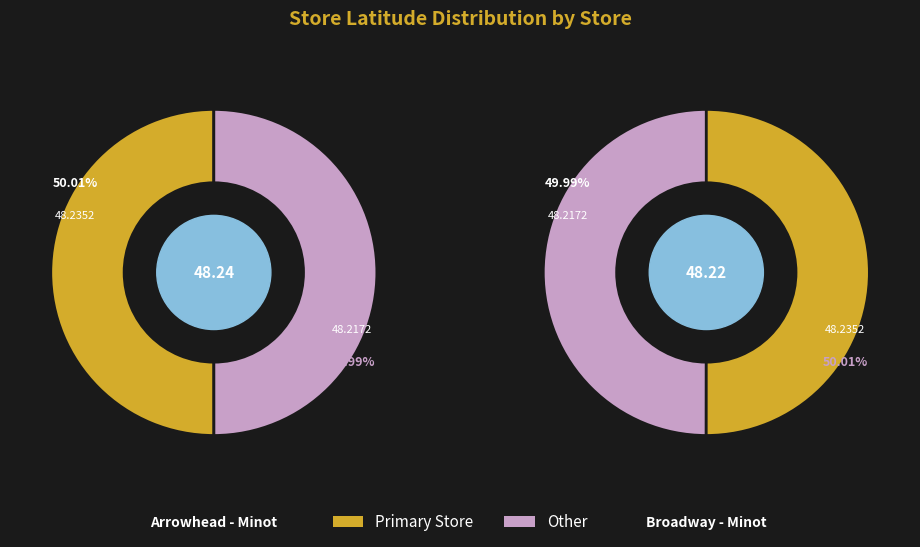

To the nearest percent, what percentage of the pie is Arrowhead - Minot, Nd?

50%